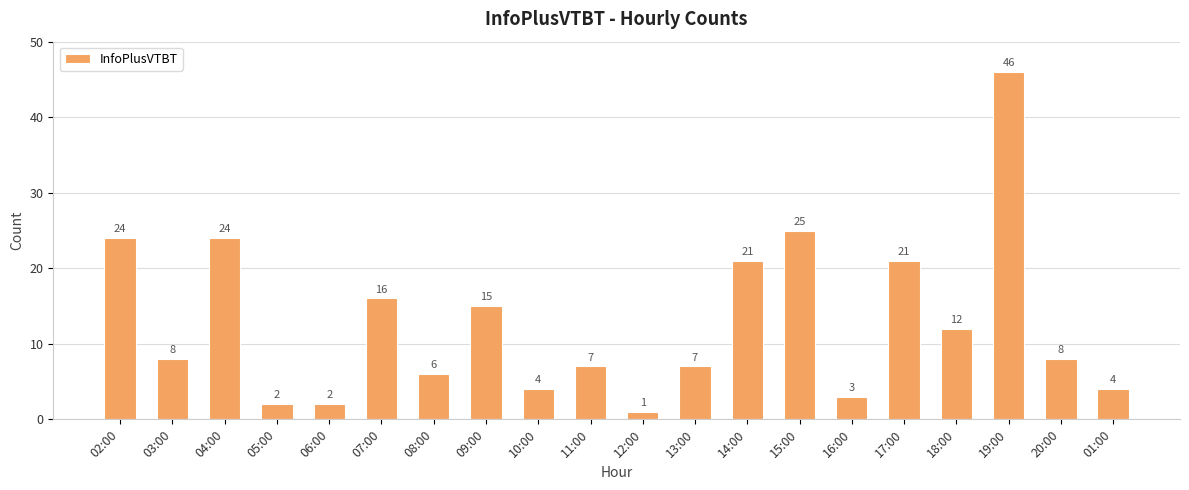

Reading left to right, extract all data points from this chart.

24	8	24	2	2	16	6	15	4	7	1	7	21	25	3	21	12	46	8	4